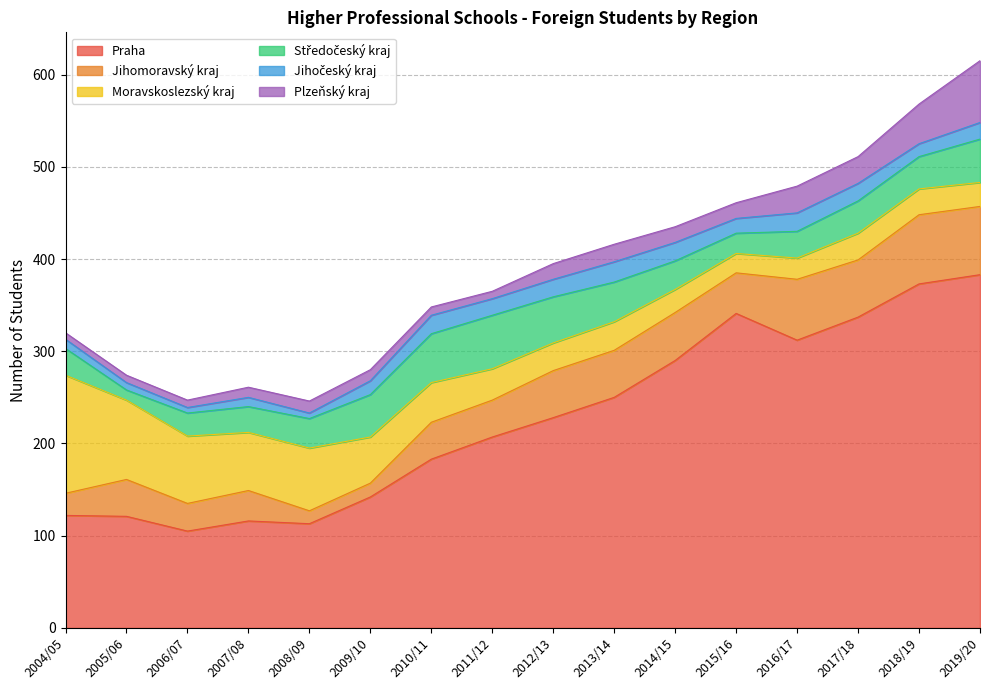

Read the Jihomoravský kraj value at 2018/19, to the nearest 5.

75